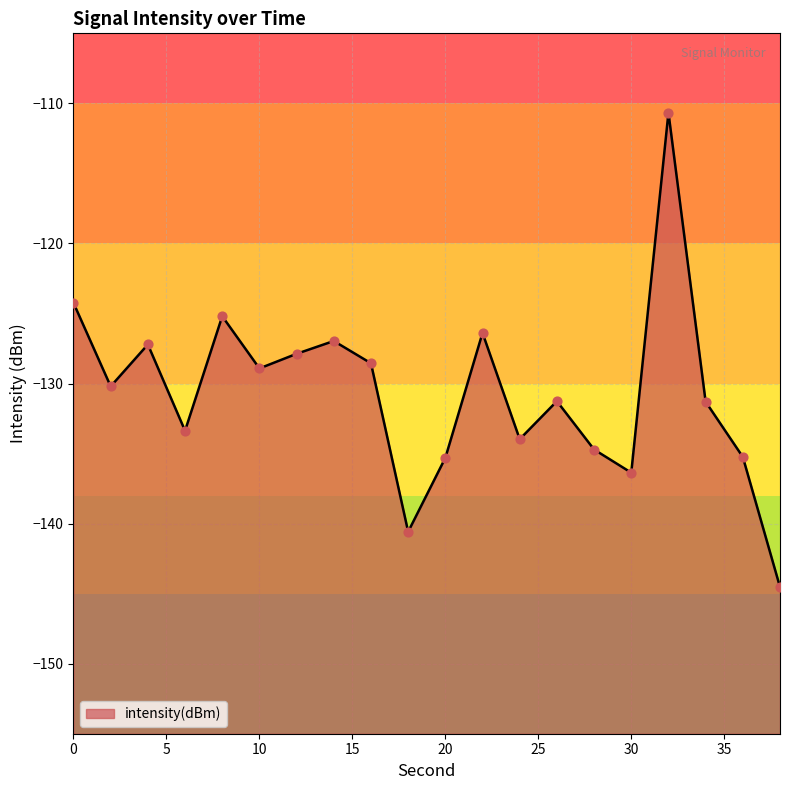

What is the change in value from 8 to 30?

-11.2